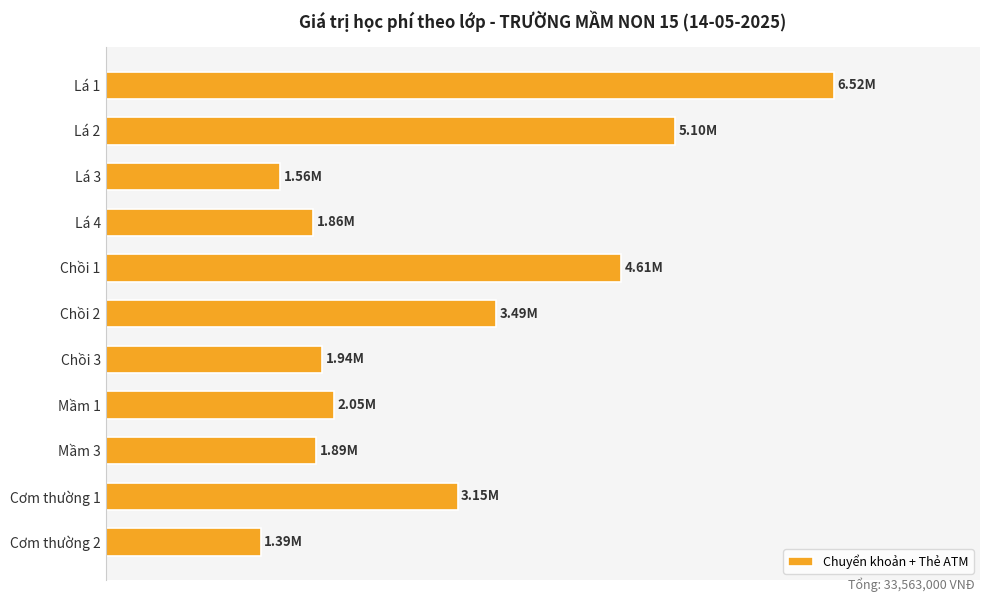

Does the chart contain any negative values?

No